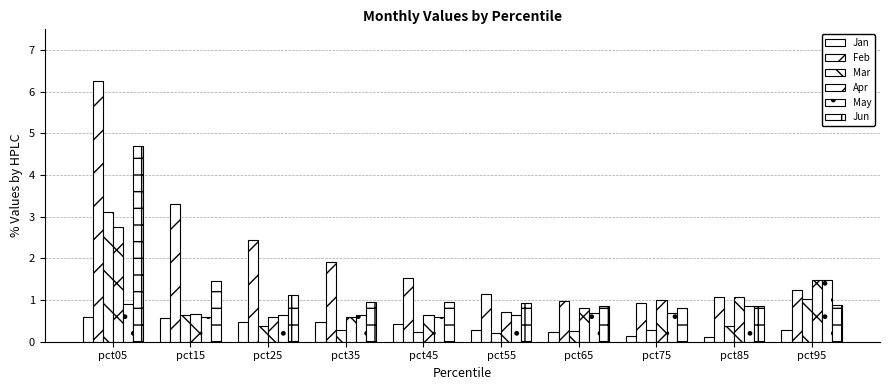

What is the lowest value of the Apr series?

0.6